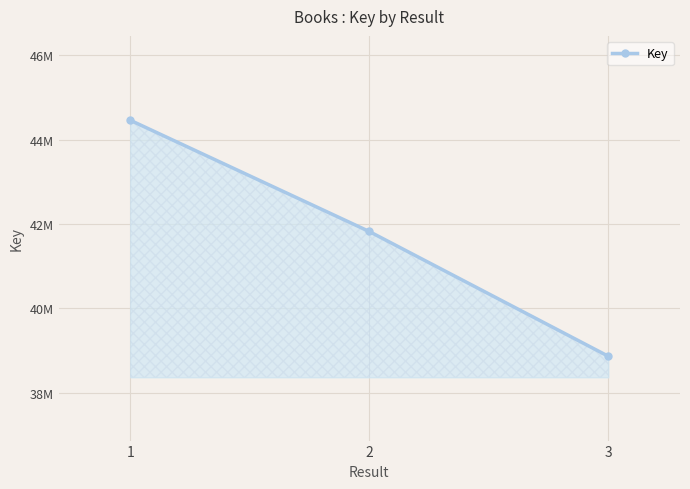

What is the value of the 2nd point from the left?

41824688